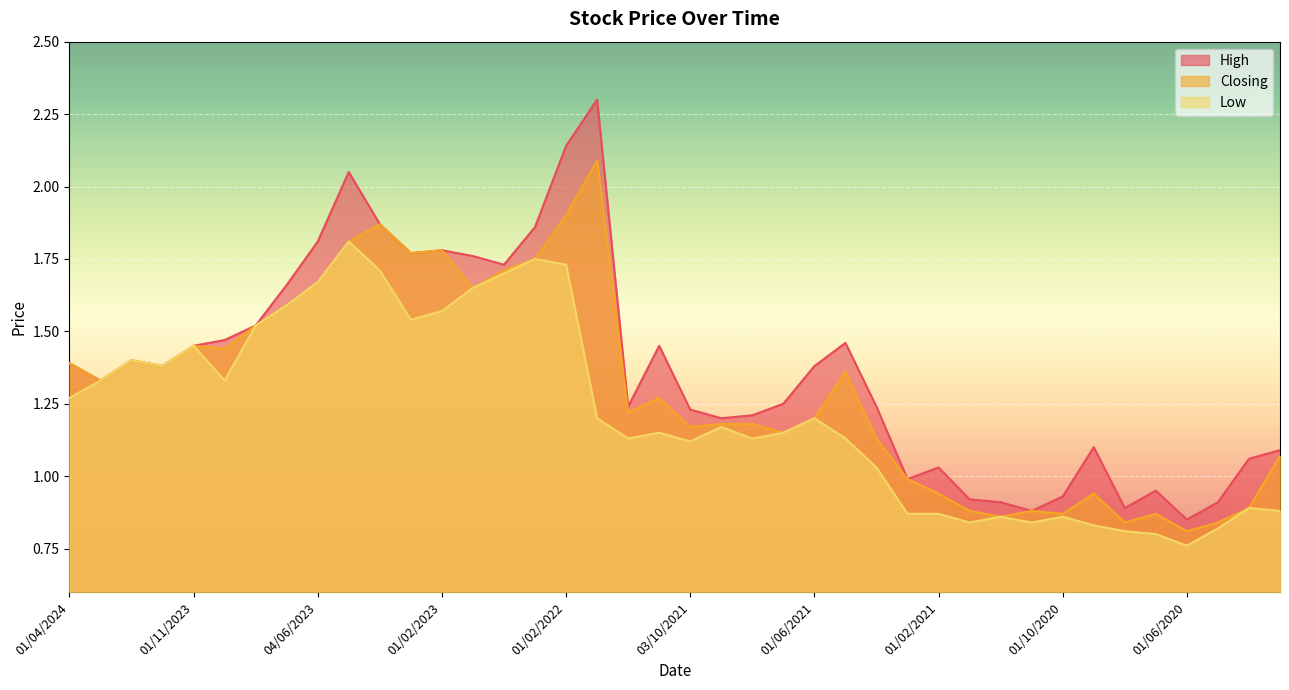

At which label does Closing first exceed 1?

01/04/2024